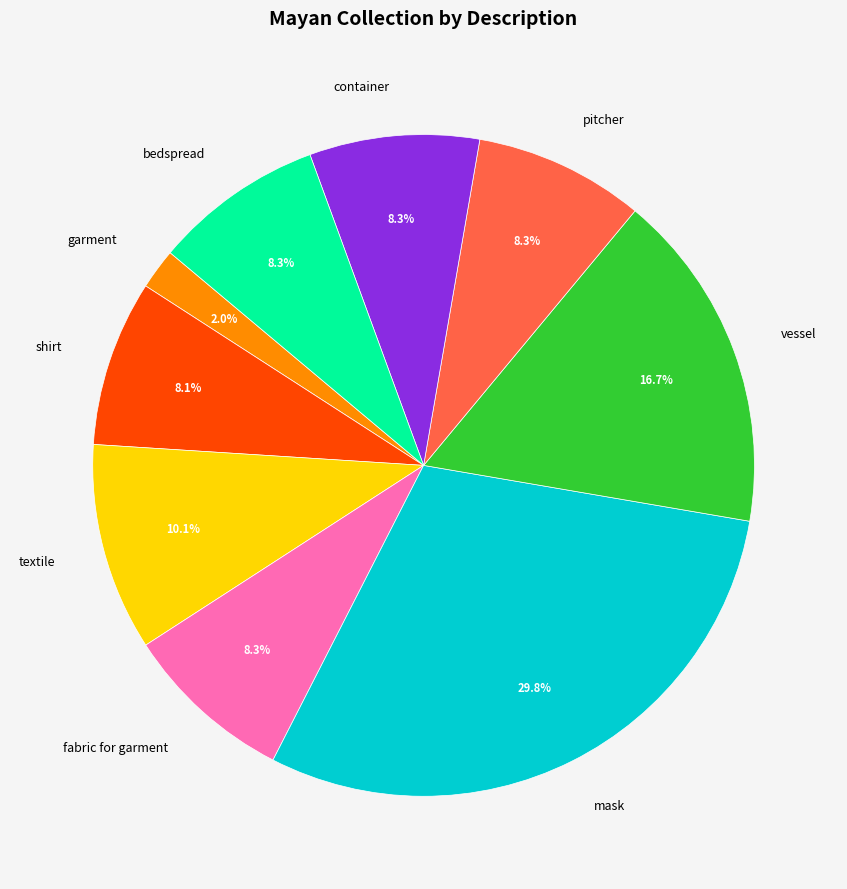

How many segments does this pie chart have?

9